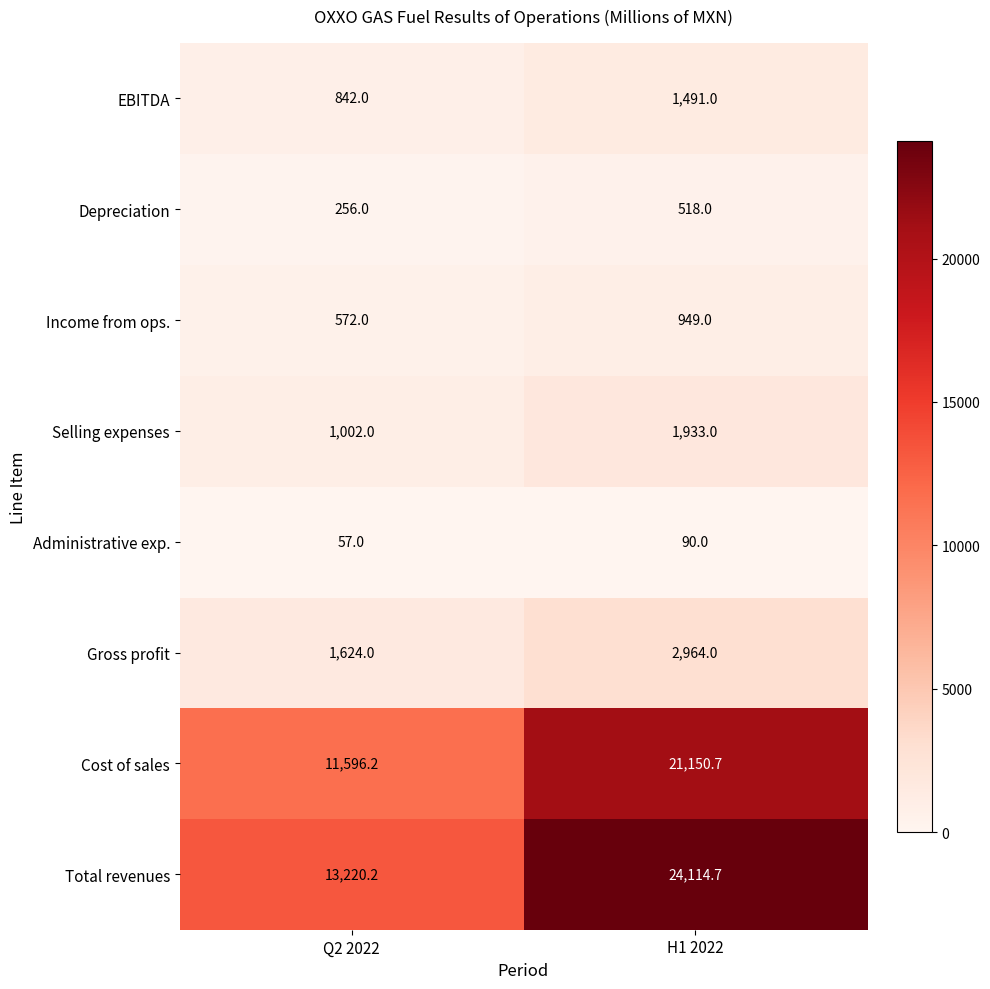

What is the average value of the Total revenues series?

18667.5